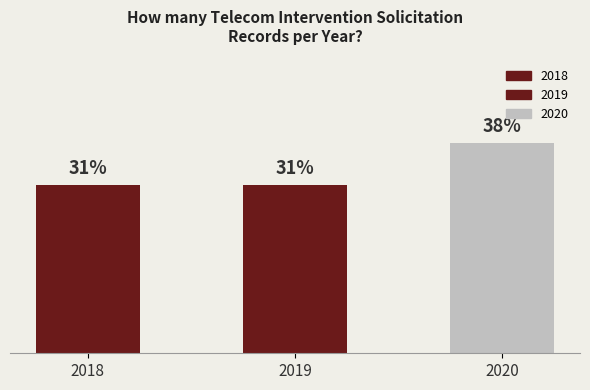

What position from the left is 2020?

3